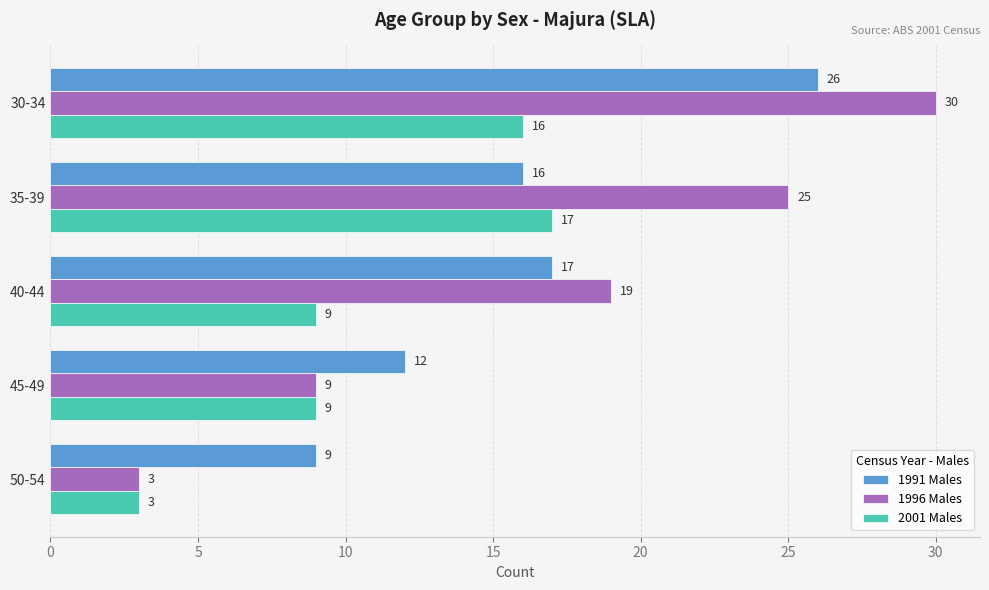

What are all the series names shown in the legend?

1991 Males, 1996 Males, 2001 Males